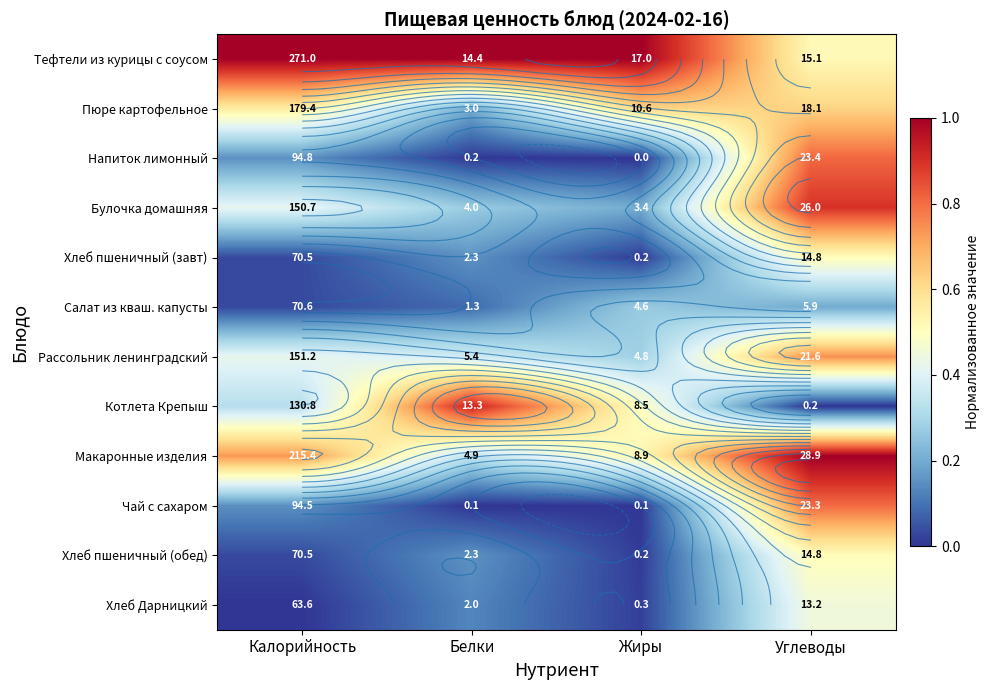

What is the difference between the maximum and second lowest values in the Макаронные изделия series?

0.5